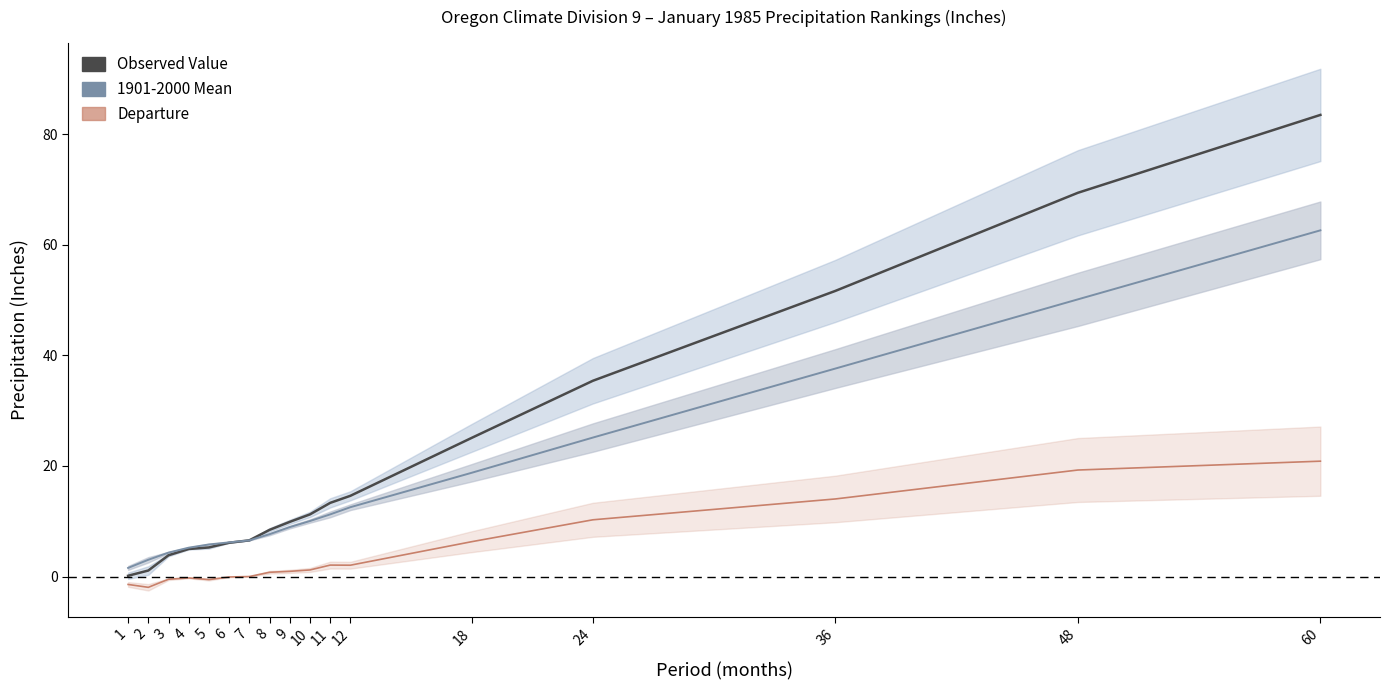

Which has a higher value, 48 or 5?

48